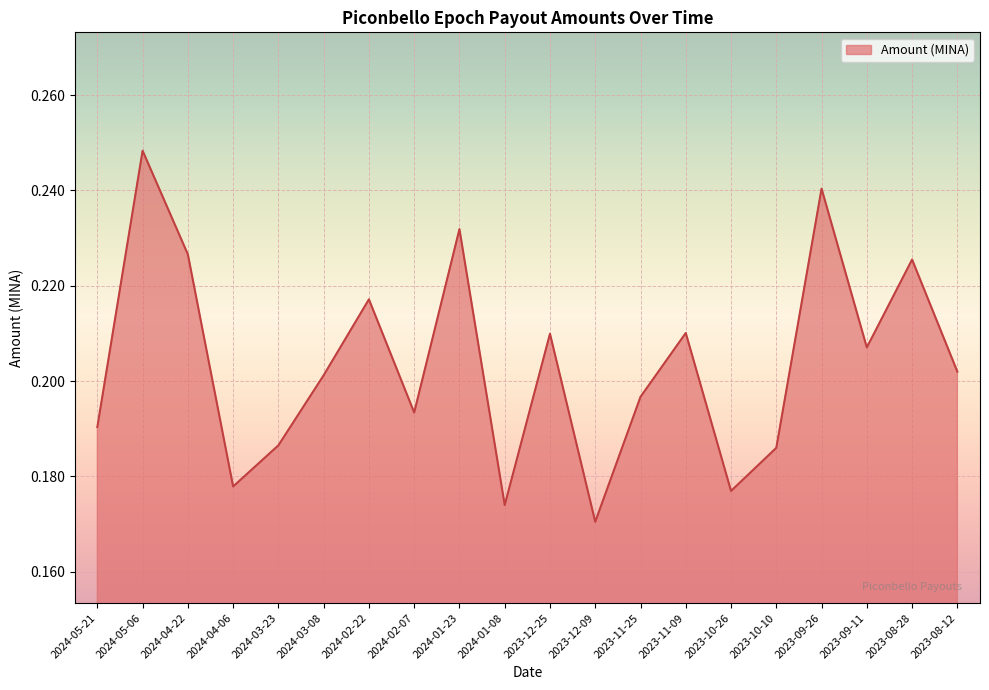

Reading left to right, what are all the values shown in this chart?

2024-05-21=0.2	2024-05-06=0.2	2024-04-22=0.2	2024-04-06=0.2	2024-03-23=0.2	2024-03-08=0.2	2024-02-22=0.2	2024-02-07=0.2	2024-01-23=0.2	2024-01-08=0.2	2023-12-25=0.2	2023-12-09=0.2	2023-11-25=0.2	2023-11-09=0.2	2023-10-26=0.2	2023-10-10=0.2	2023-09-26=0.2	2023-09-11=0.2	2023-08-28=0.2	2023-08-12=0.2